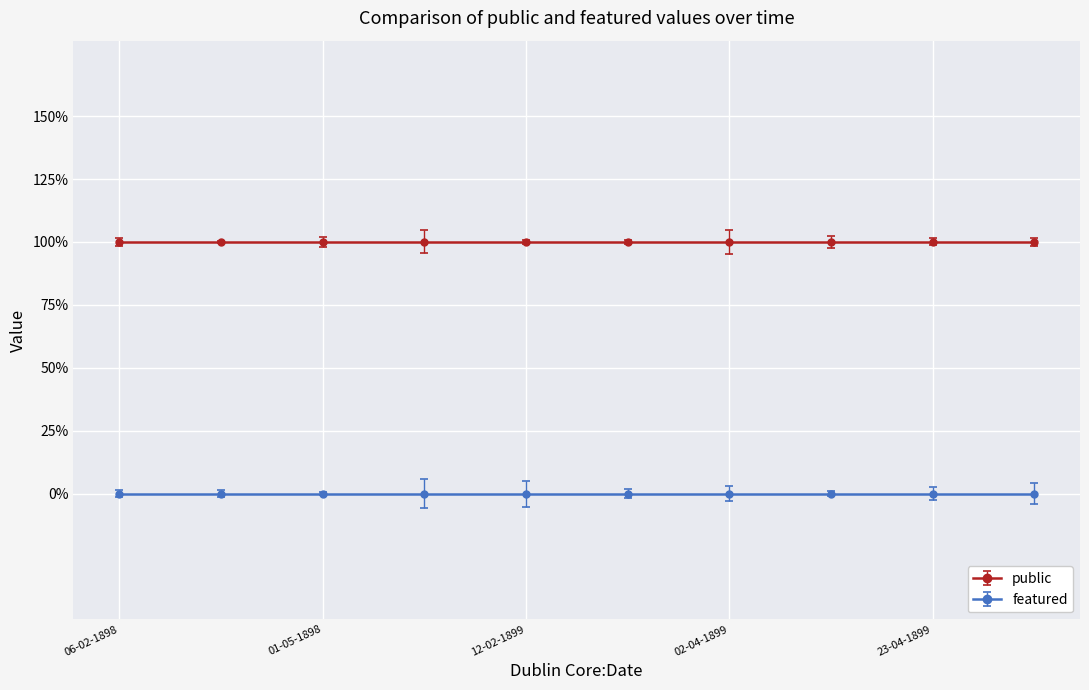

True or false: public and featured intersect in this chart.

False